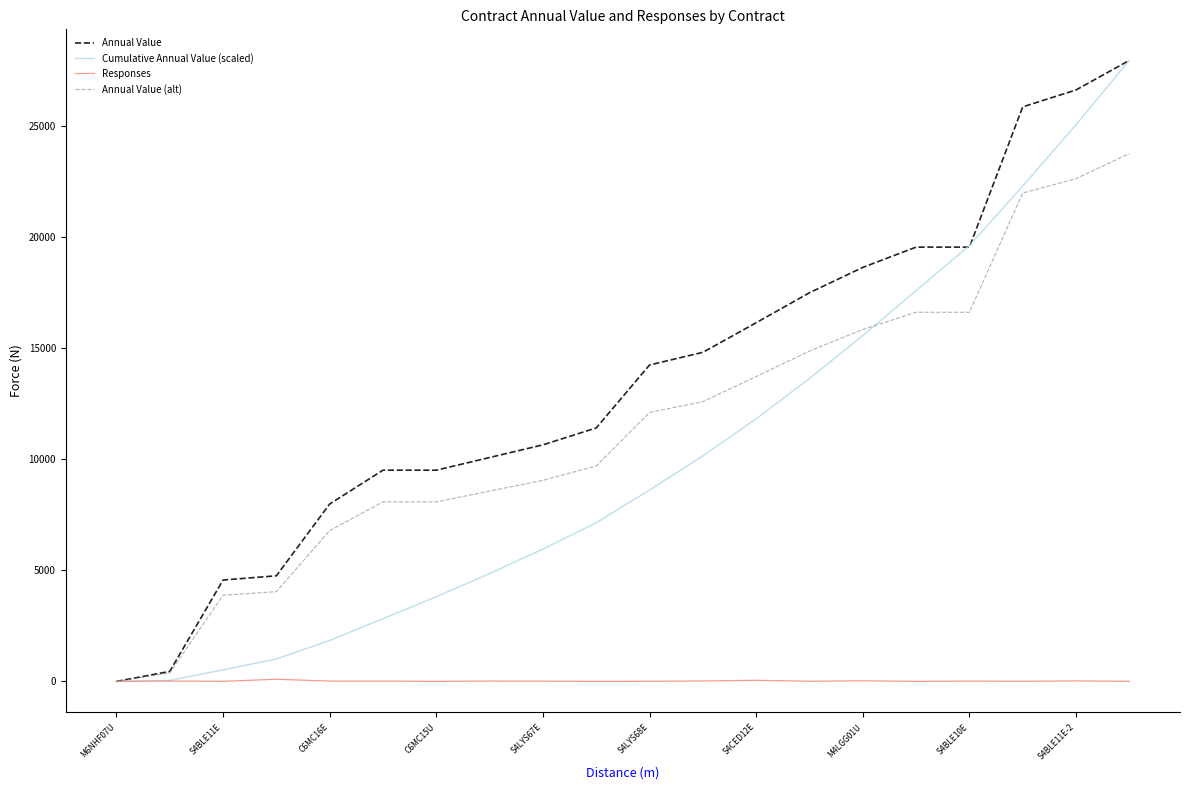

What is the greatest value displayed?

27930.0